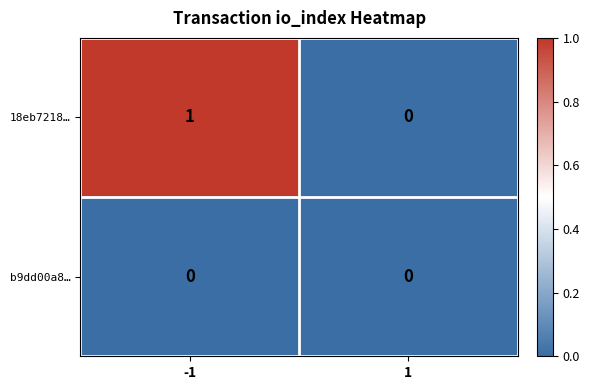

Count the number of data series in this chart.

2